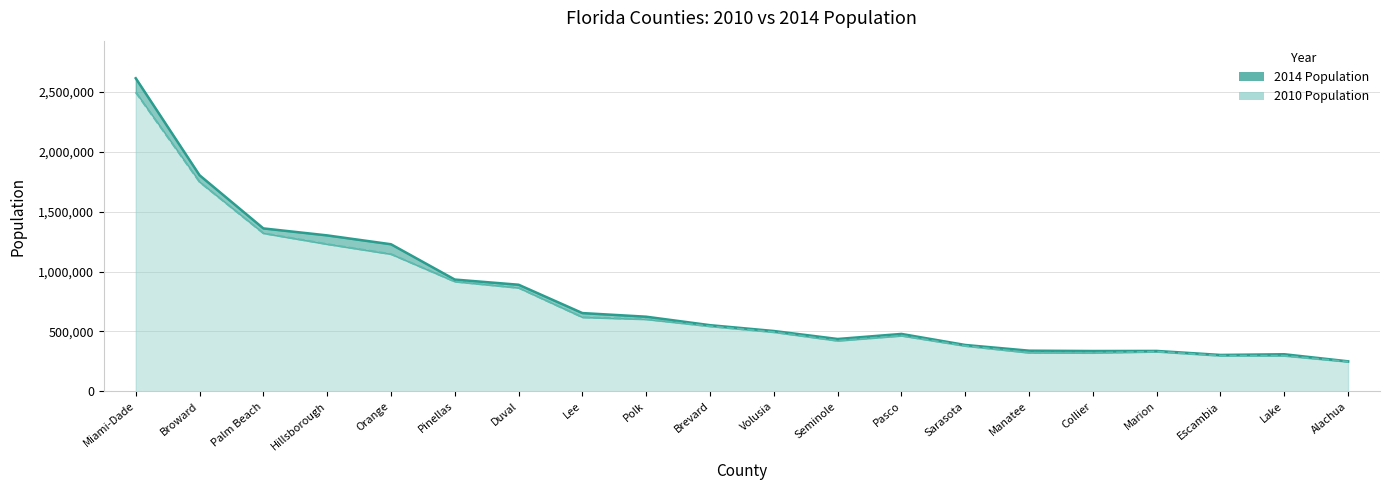

How many data points in 2010 Population are above 543376?

9